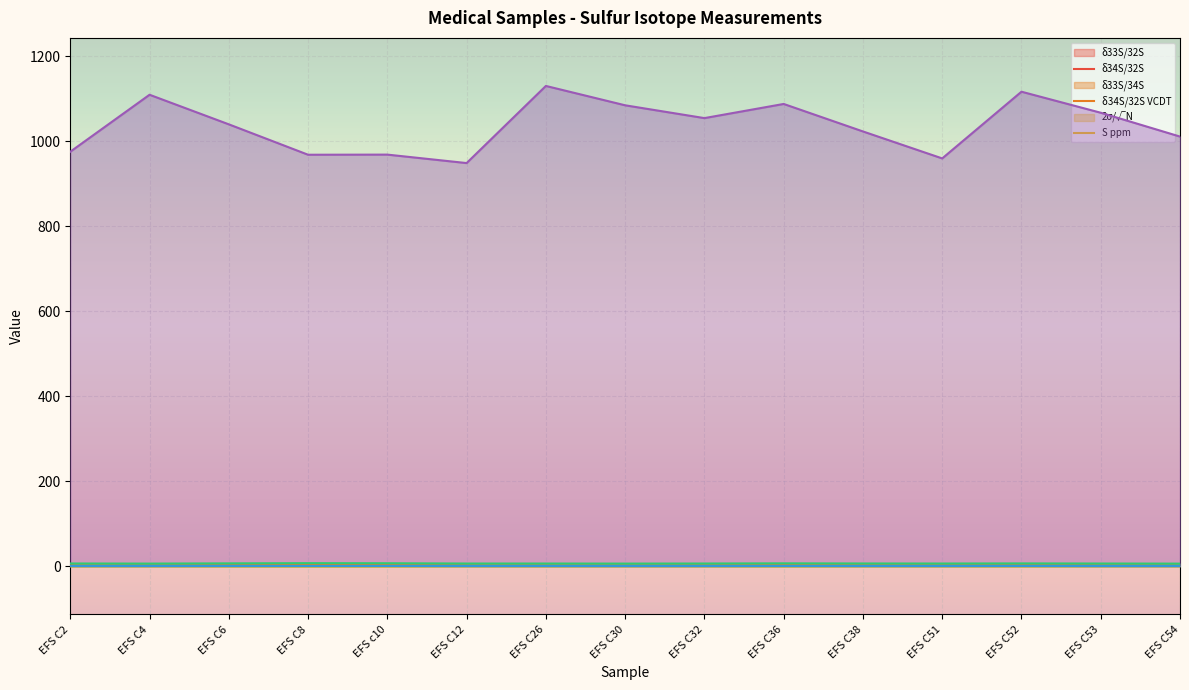

What is the label of the 2nd point from the left?

EFS C4